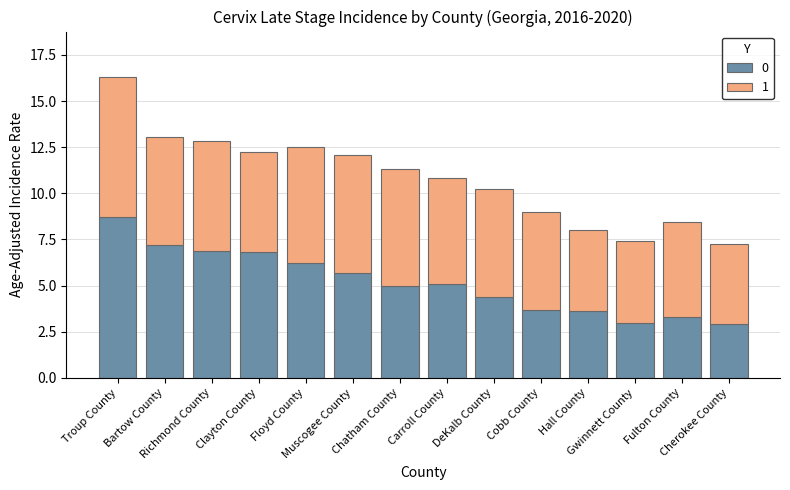

Count the number of categories in the chart.

14